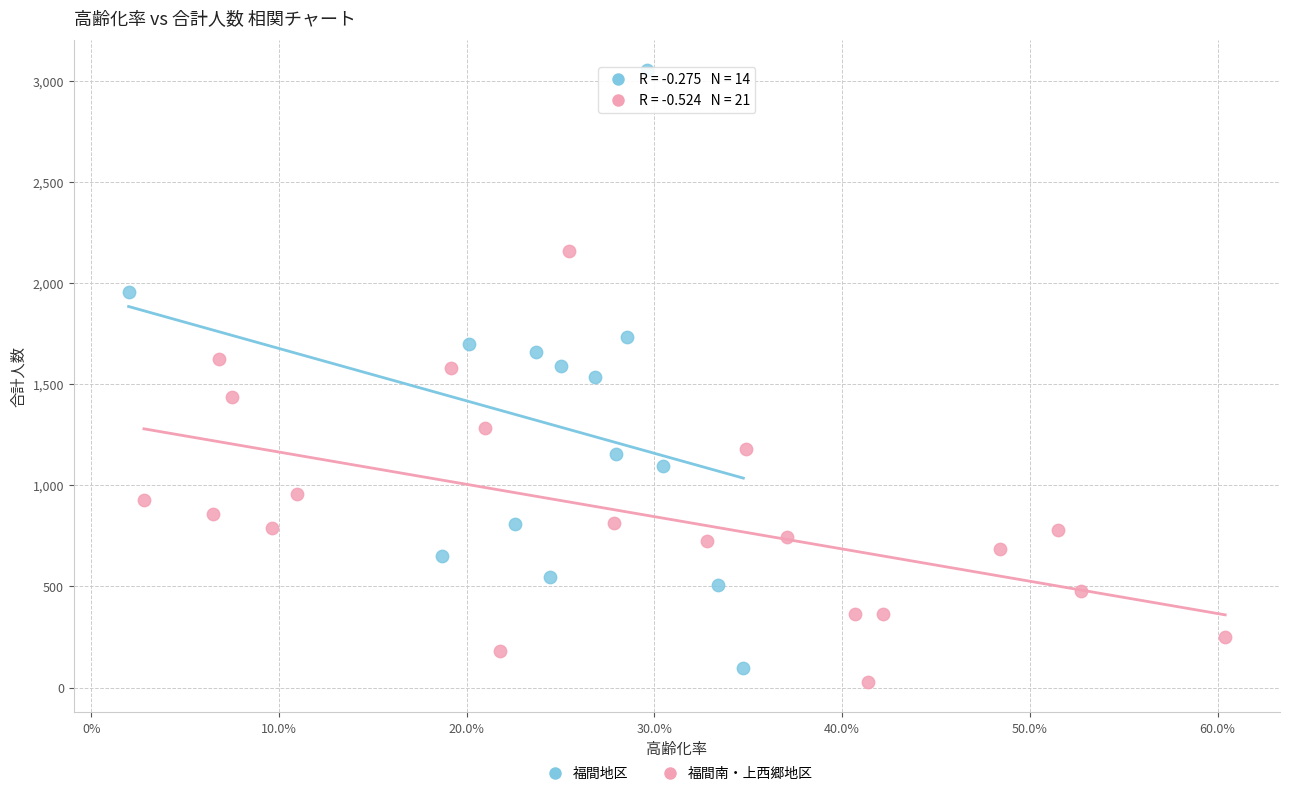

Which series has the widest spread of Y values?

福間地区